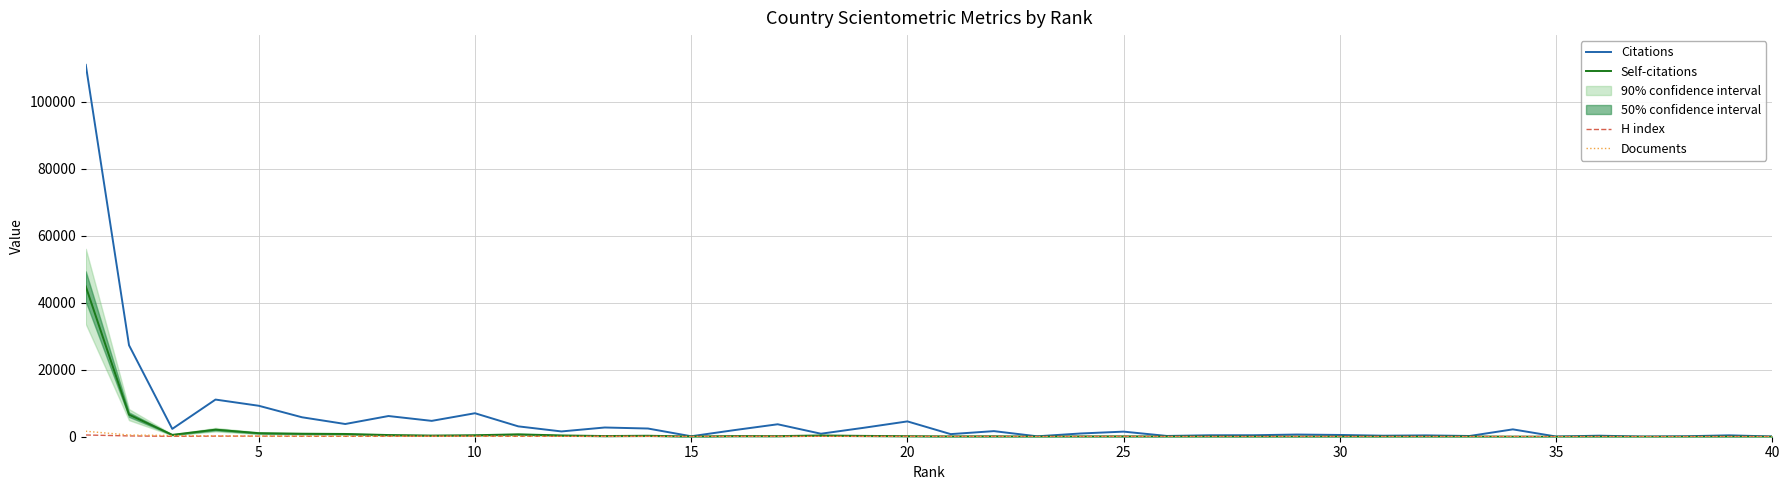

The Self-citations series shows 168 at 20. True or false?

False